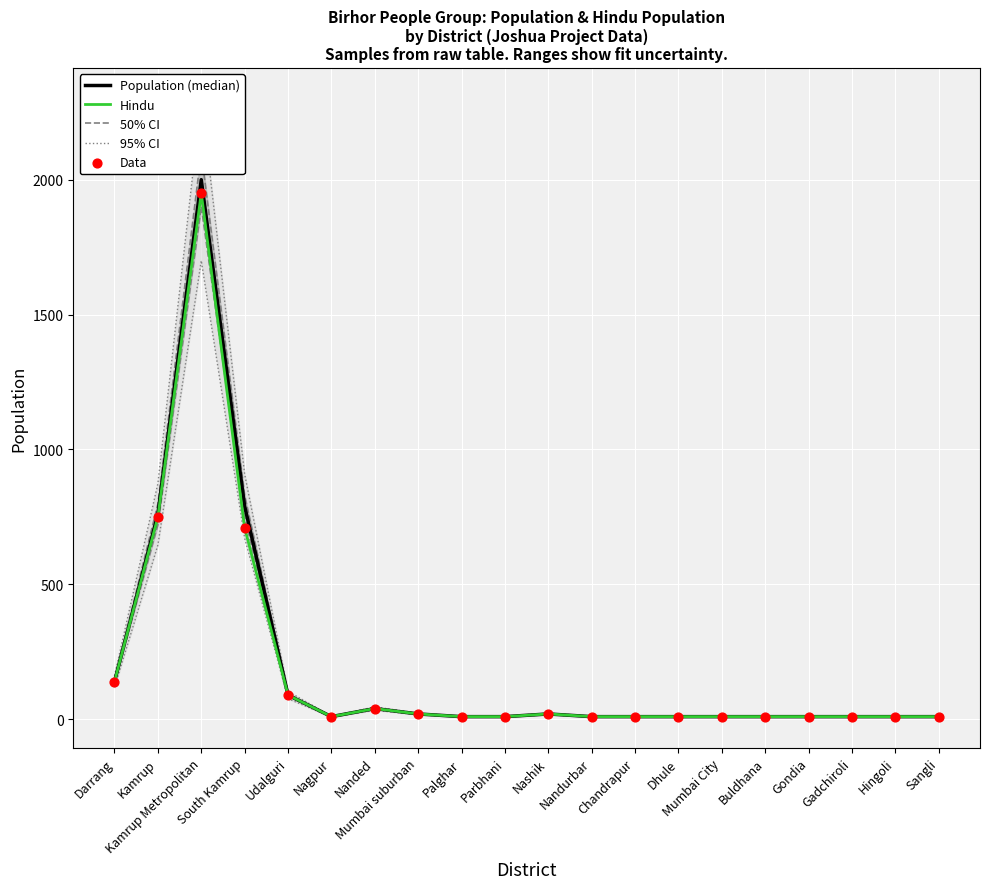

Which series has the largest total across all categories?

95% CI